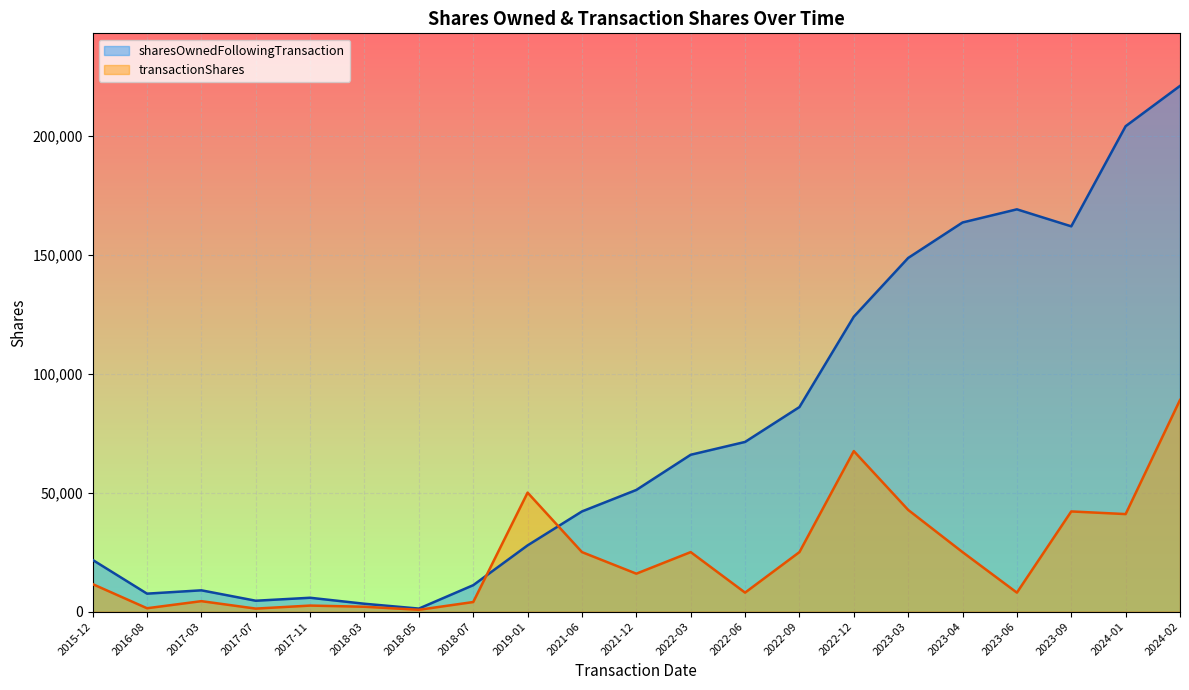

How many interior local valleys does the sharesOwnedFollowingTransaction series have?

4